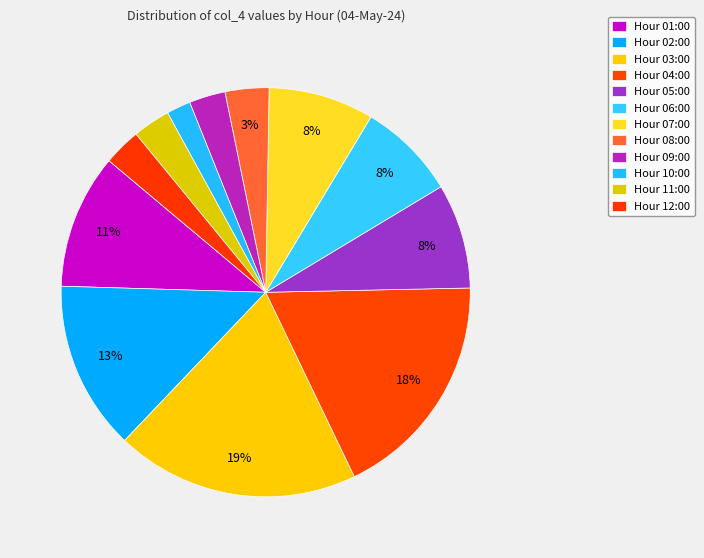

Count the number of slices in the pie.

12